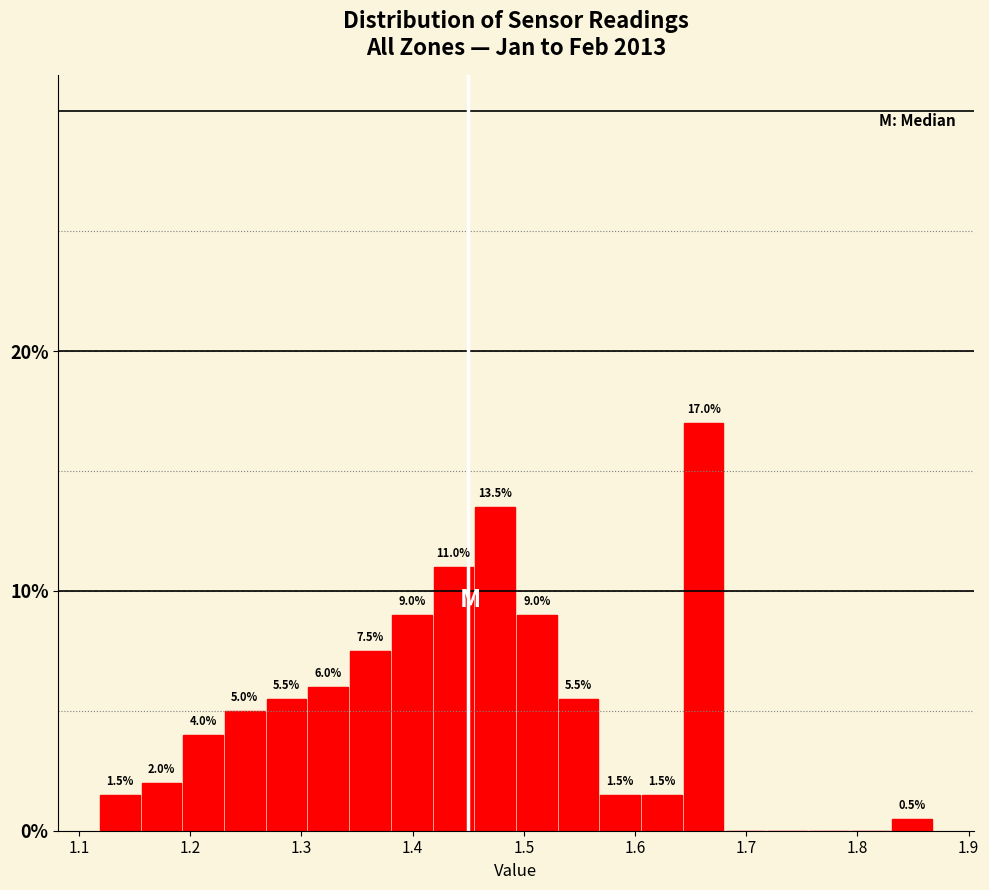

Read against the x-axis, roughly where is the centre of the tallest bar?

1.66